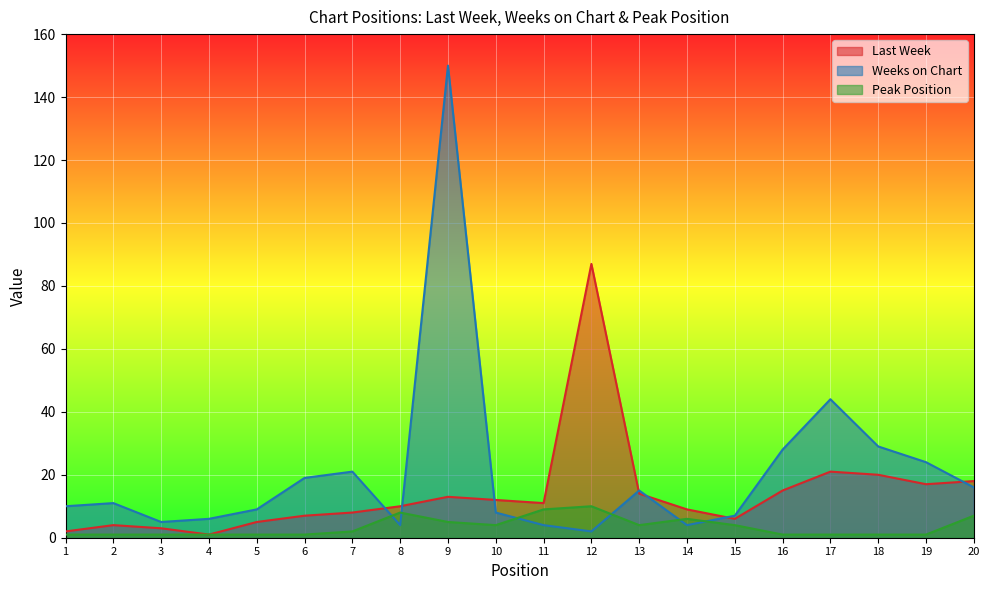

What is the average value of the Last Week series?

14